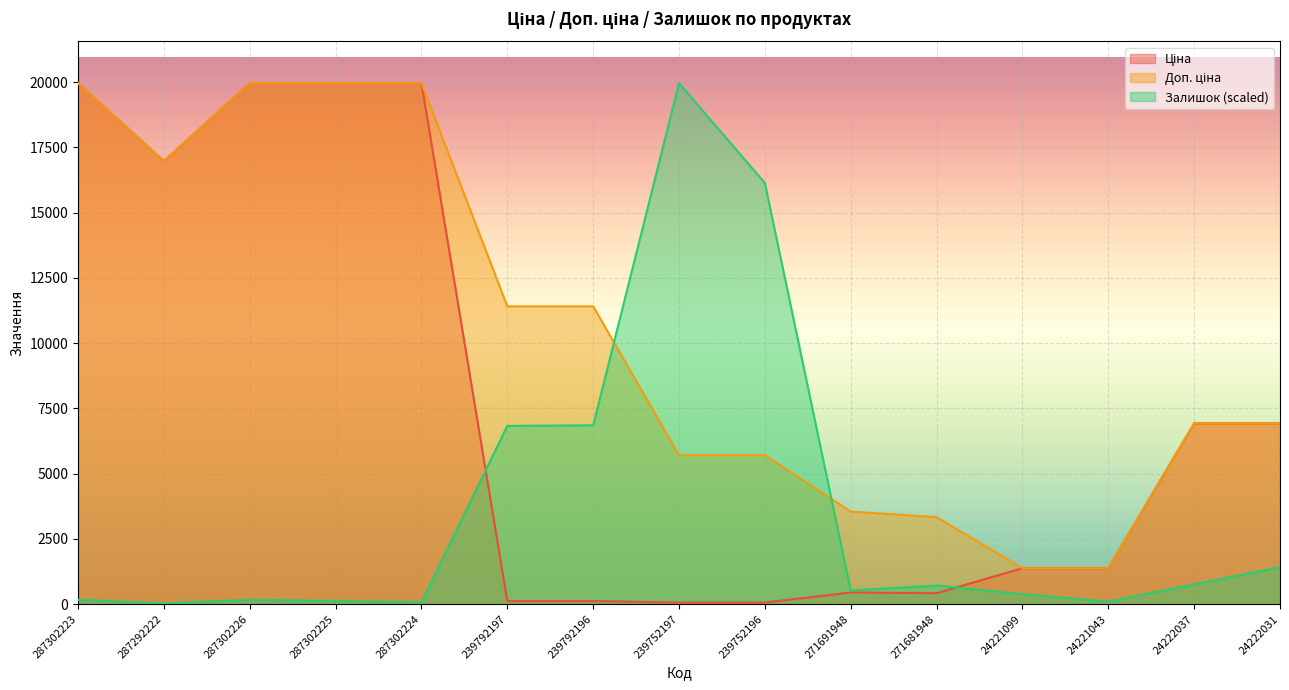

At which label does Доп. ціна reach its peak?

287302223